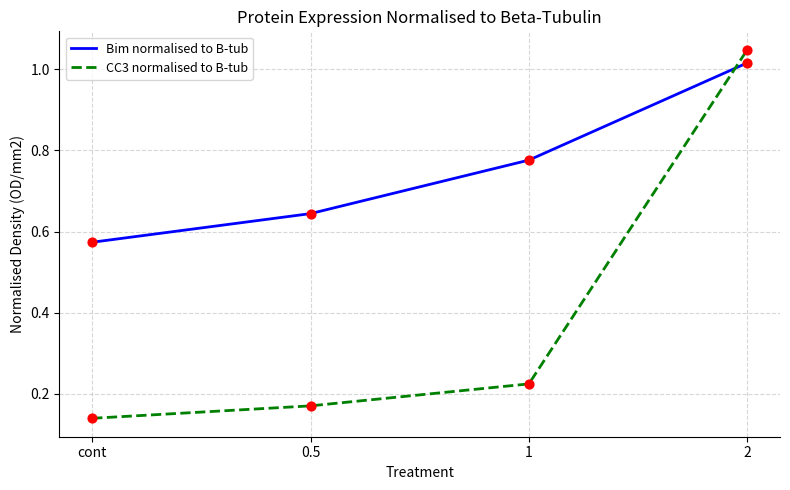

Between 0.5 and 2, which series saw the biggest shift?

CC3 normalised to B-tub